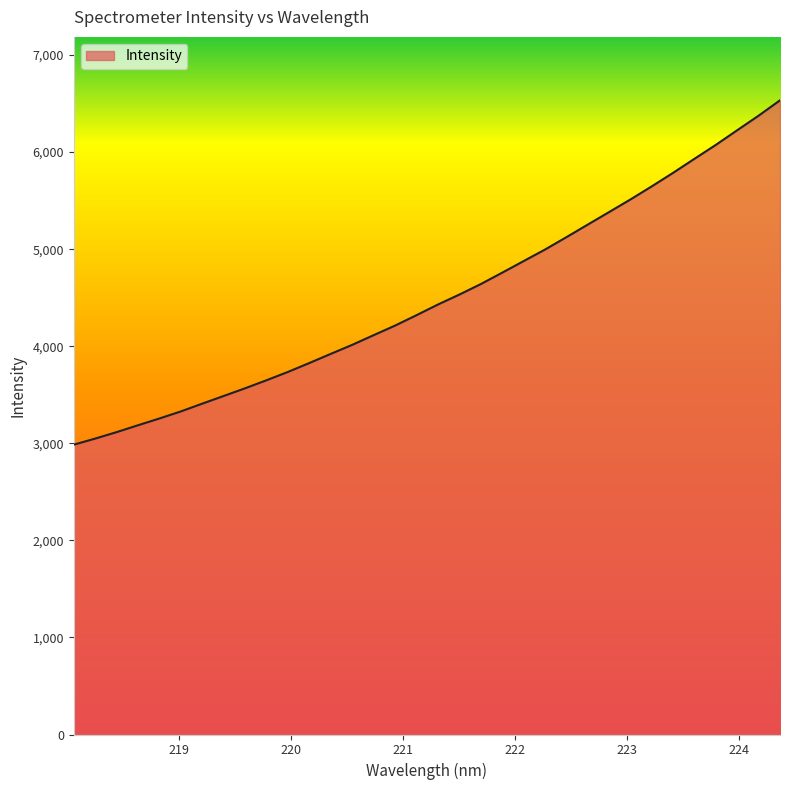

What is the minimum value shown in the chart?

2986.2